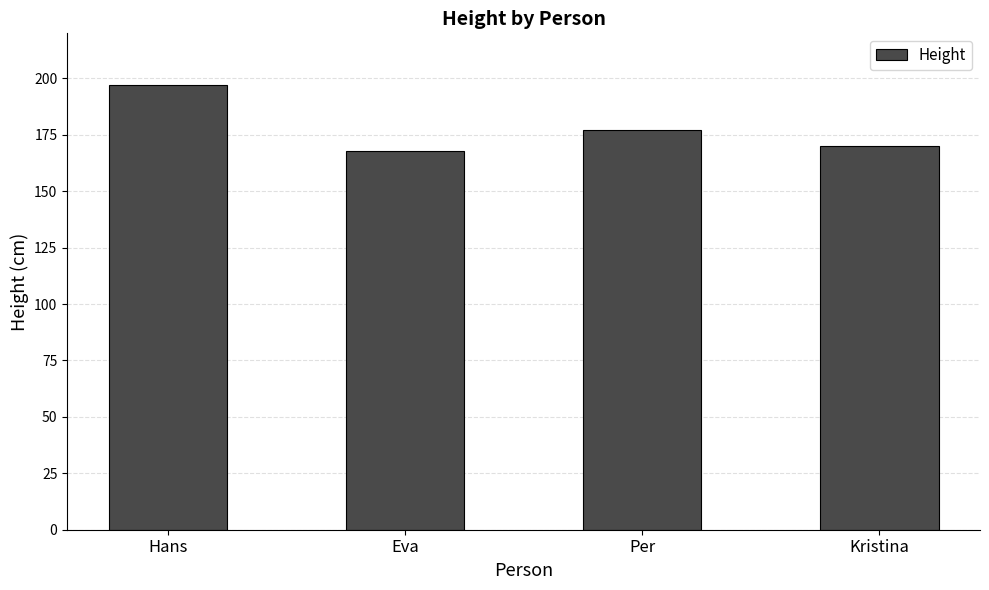

Are the bars horizontal?

No